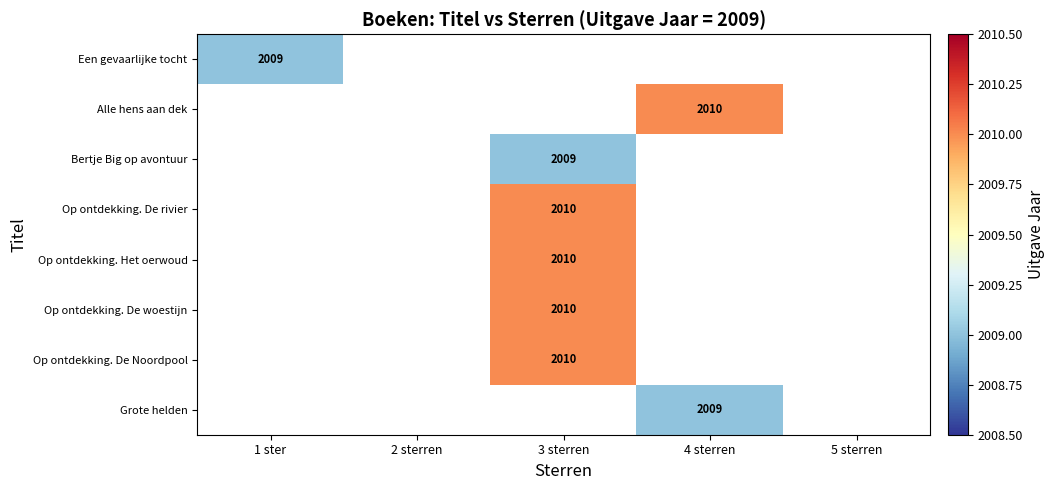

Which has a higher value, 4 sterren or 3 sterren?

3 sterren